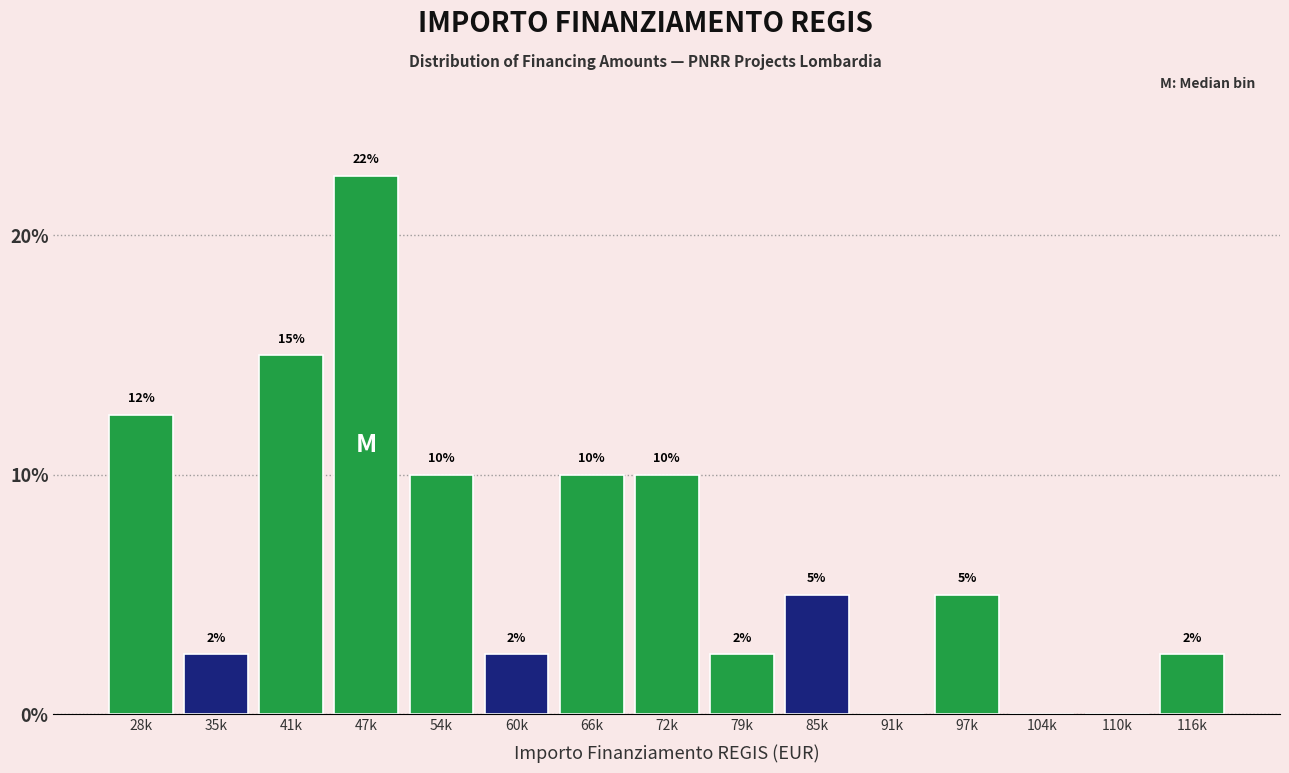

Which has a higher value, 66k or 116k?

66k